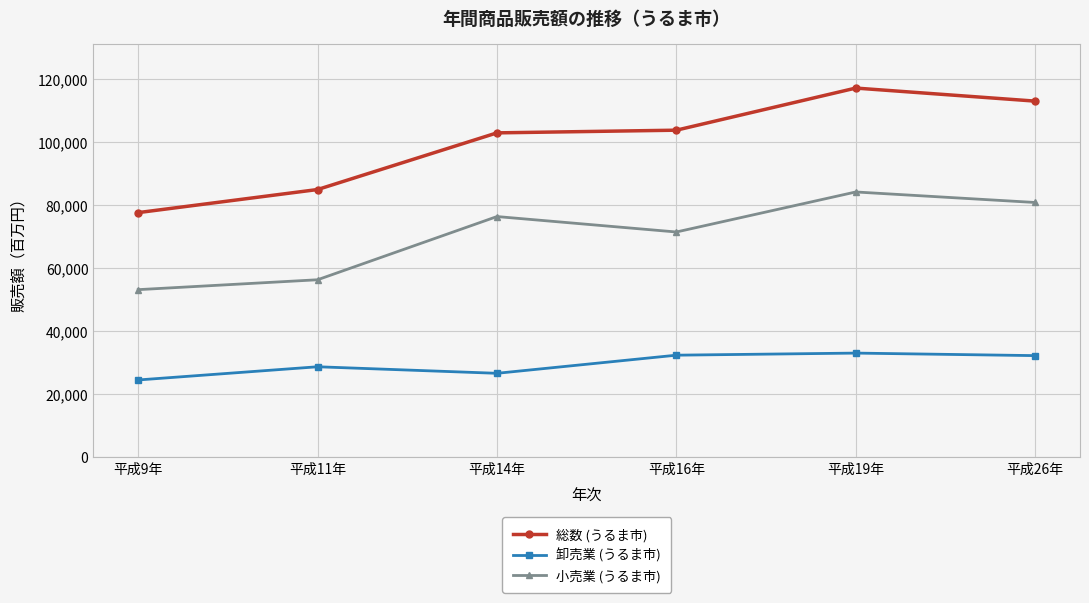

What is the difference between the highest and lowest values at 平成16年?

71435